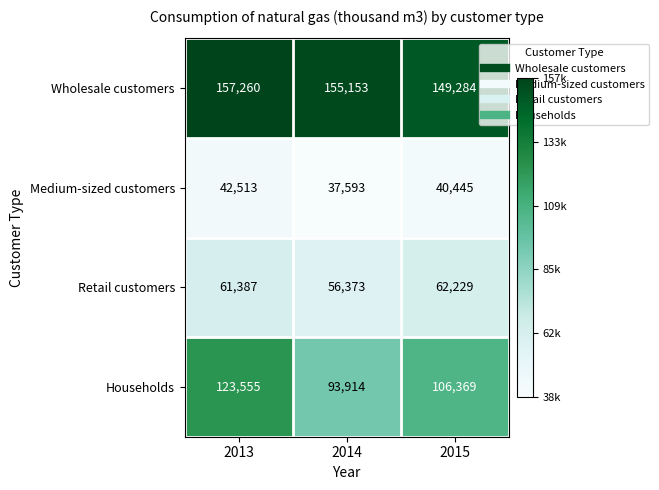

Reading right to left, what are all the values shown in this chart?

Wholesale customers: 2015=149284	2014=155153	2013=157260
Medium-sized customers: 2015=40445	2014=37593	2013=42513
Retail customers: 2015=62229	2014=56373	2013=61387
Households: 2015=106369	2014=93914	2013=123555